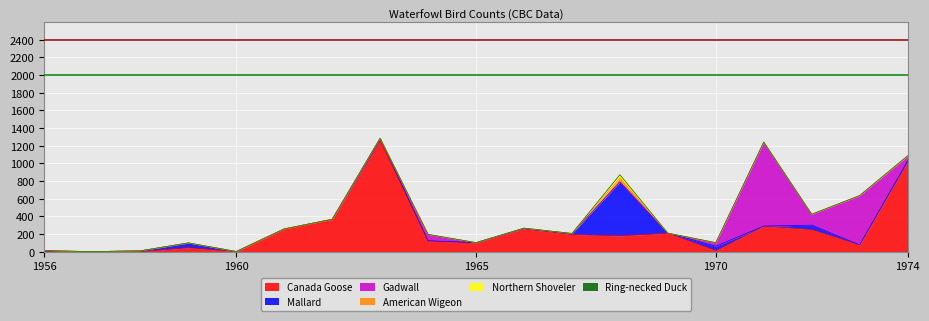

At which label does Northern Shoveler reach its peak?

1968